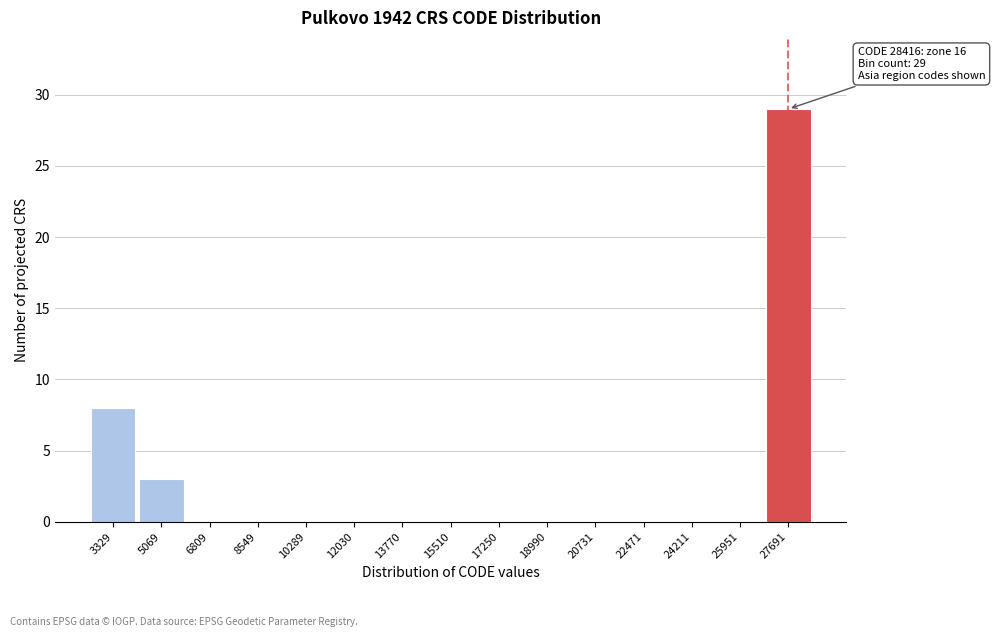

Reading right to left, what are all the values shown in this chart?

27691=29	25951=0	24211=0	22471=0	20731=0	18990=0	17250=0	15510=0	13770=0	12030=0	10289=0	8549=0	6809=0	5069=3	3329=8